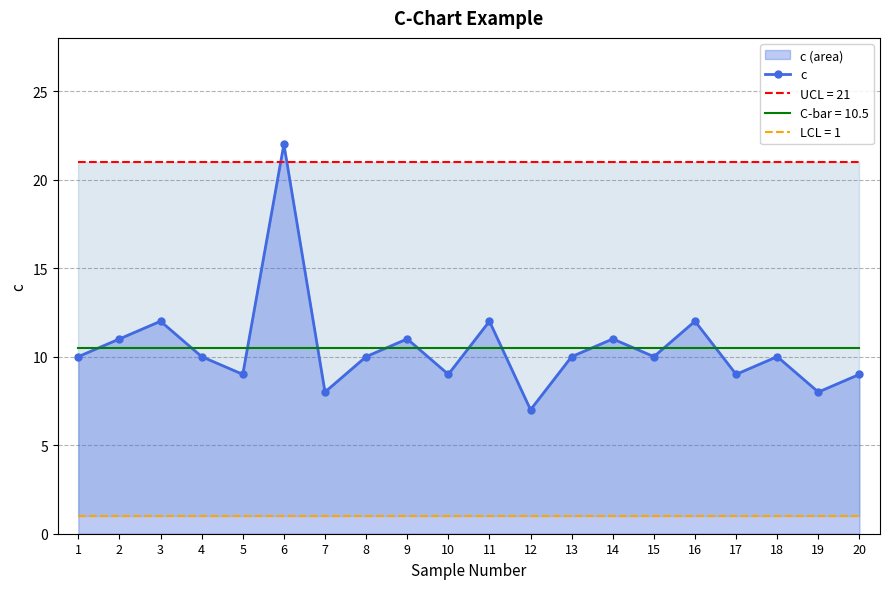

What is the sum of all values?

210